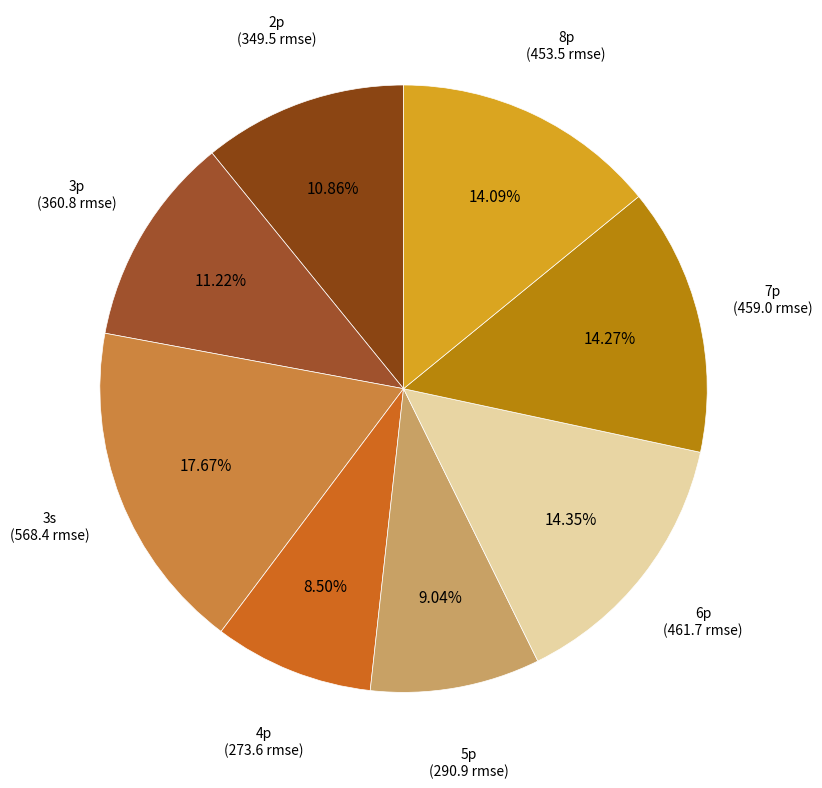

Approximately how many times larger is the value at 4p compared to 7p?

0.6